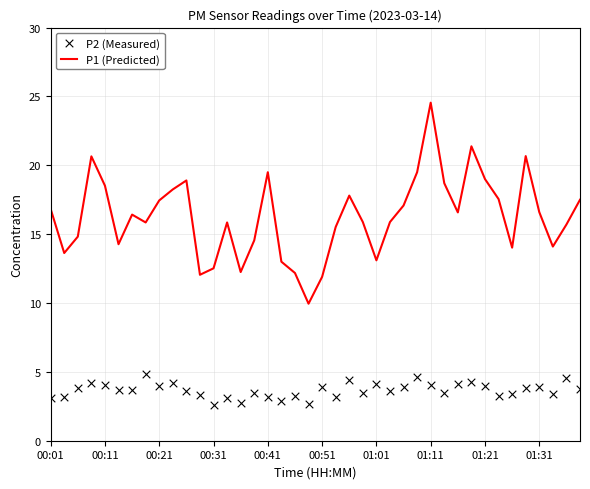

True or false: P1 (Predicted) has a value of 19.5 at 00:41.

True